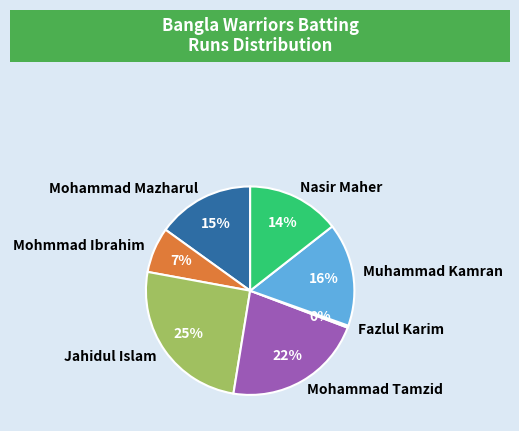

Is the sum of Jahidul Islam and Mohammad Tamzid greater than half?

No